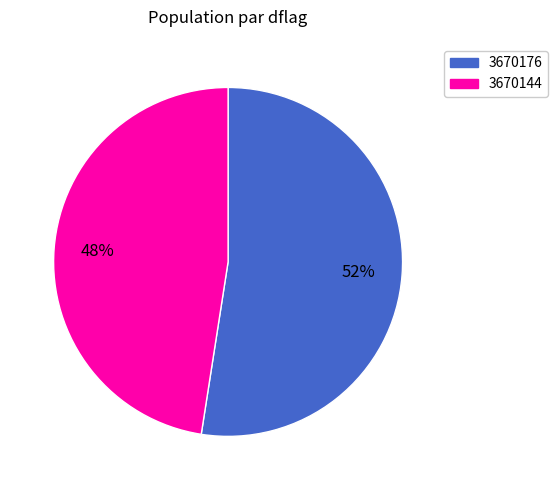

How many segments does this pie chart have?

2